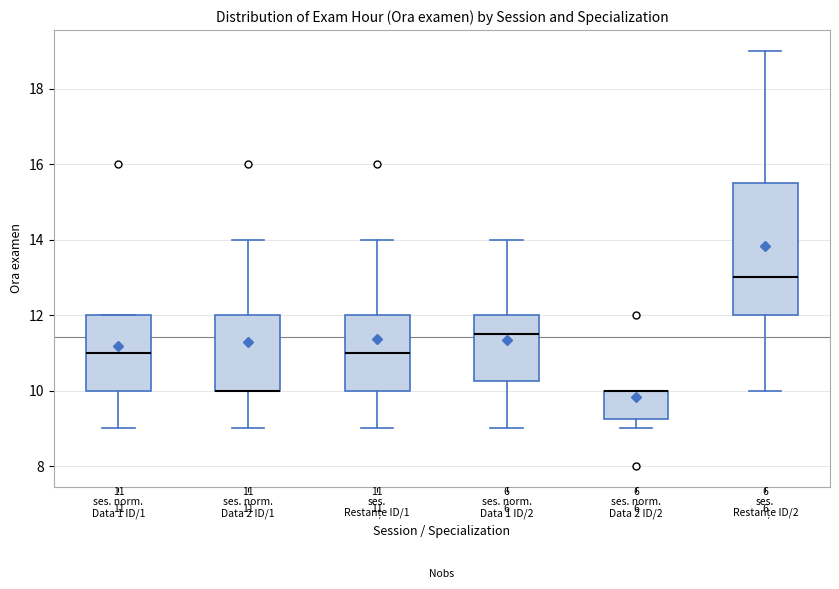

Which box is the tallest, from its lower edge to its upper edge?

ses. Restanțe ID/2